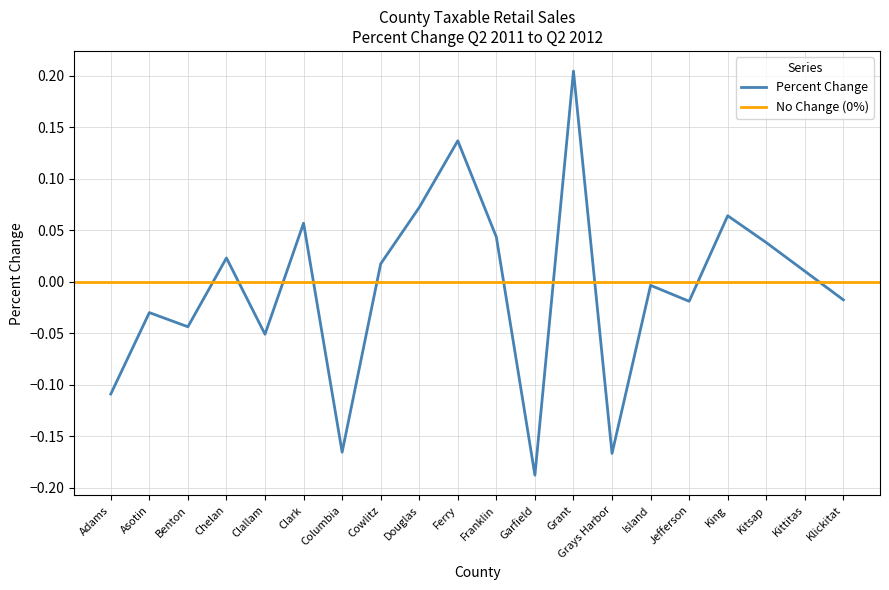

What is the smallest value displayed?

-0.2